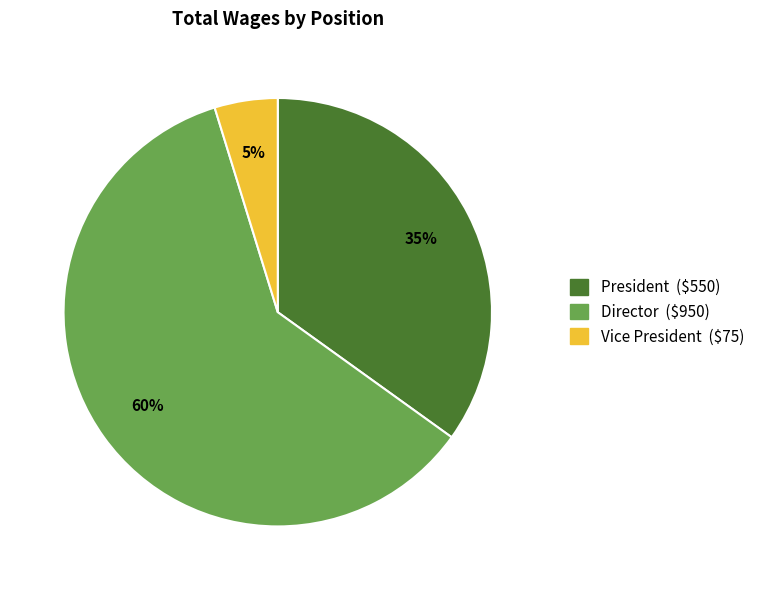

Count the number of slices in the pie.

3